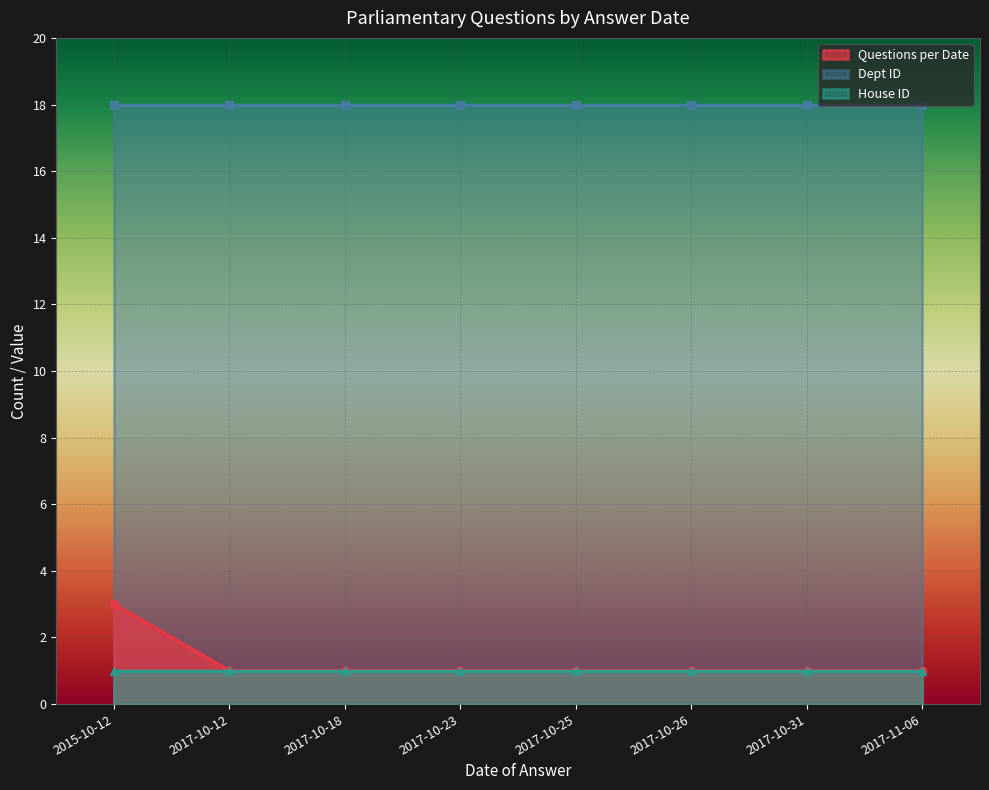

True or false: House ID has more than 0 interior local peaks.

False